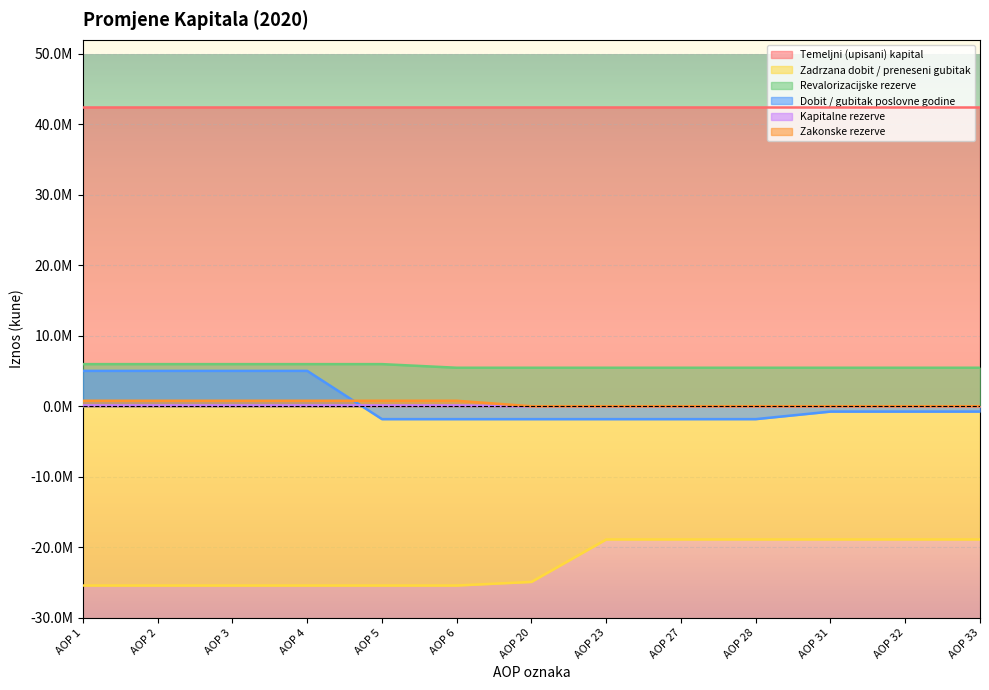

True or false: Dobit / gubitak poslovne godine and Kapitalne rezerve cross at least once.

True